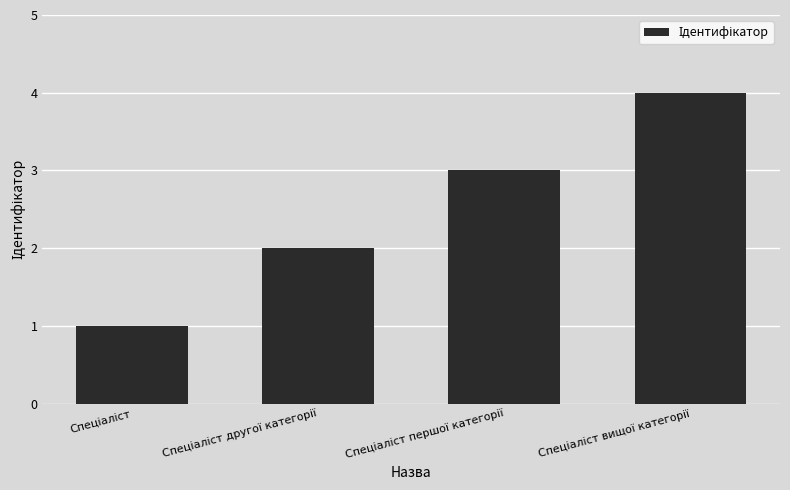

Reading right to left, transcribe all the data shown in this chart.

4	3	2	1